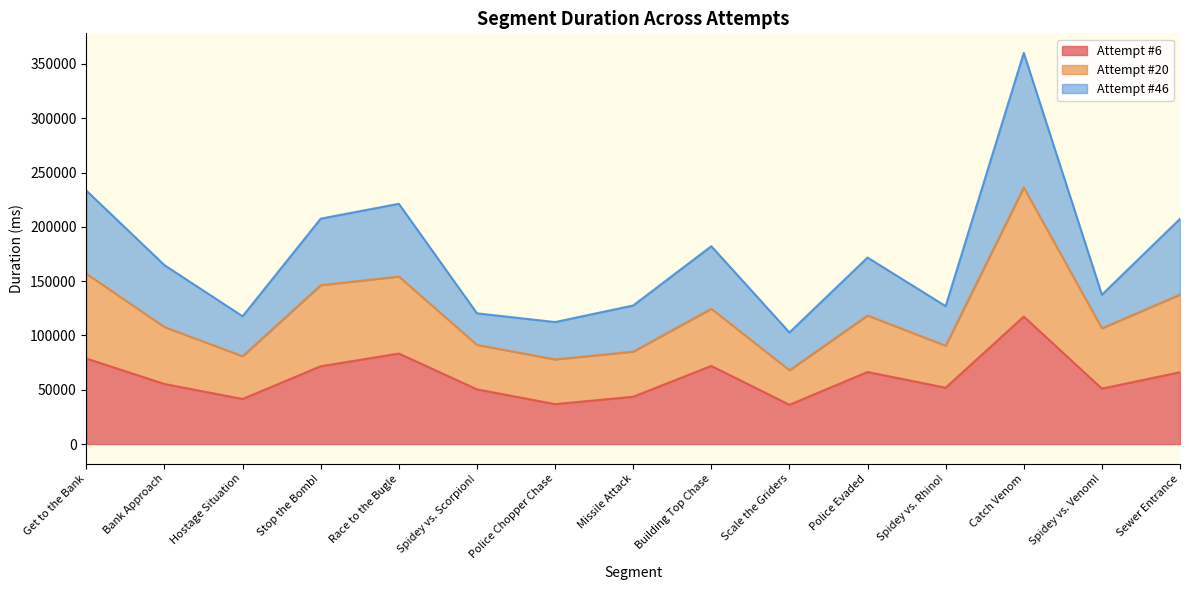

The value of Attempt #6 at Stop the Bomb! is 41184. True or false?

False